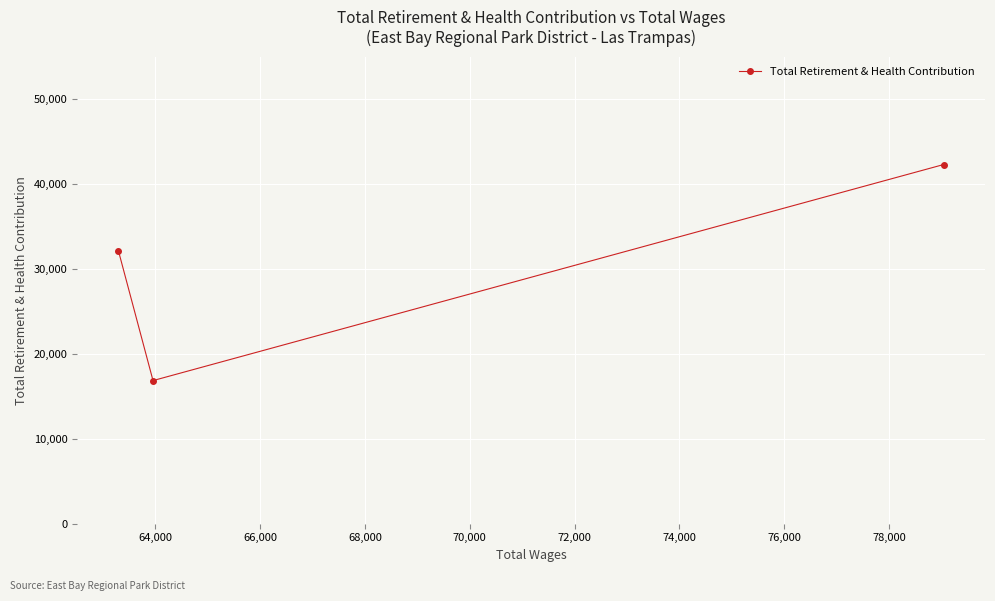

What is the difference between the maximum and minimum values?

25451